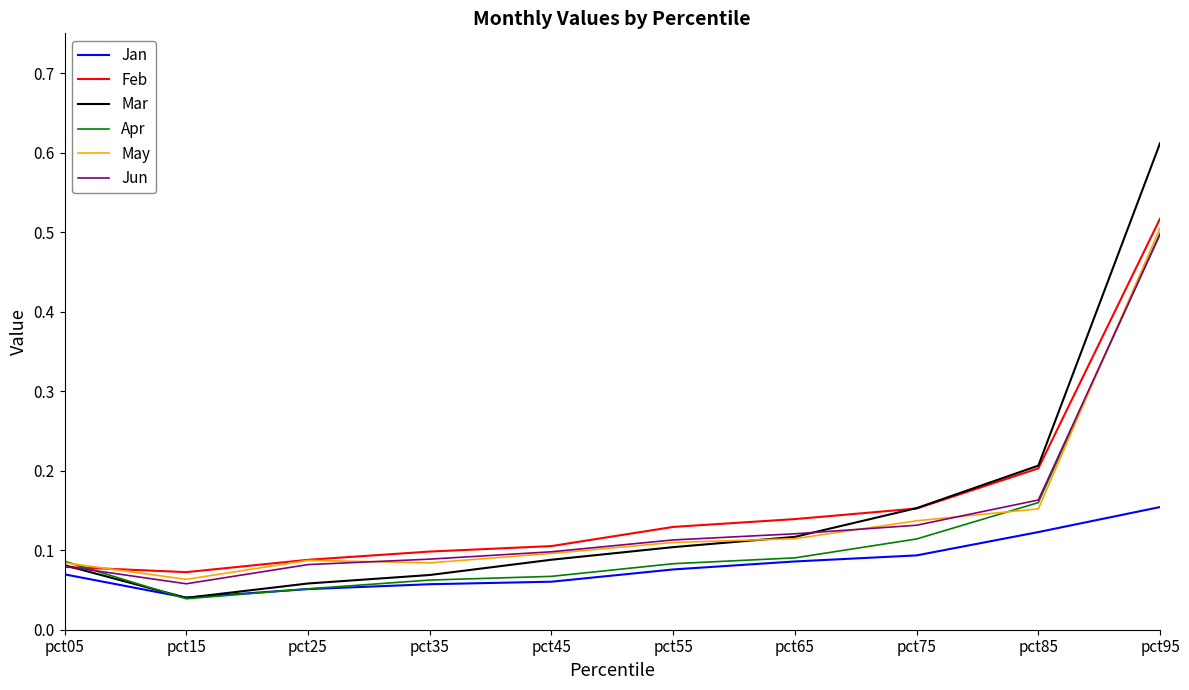

Which series has the largest range (max minus min)?

Mar